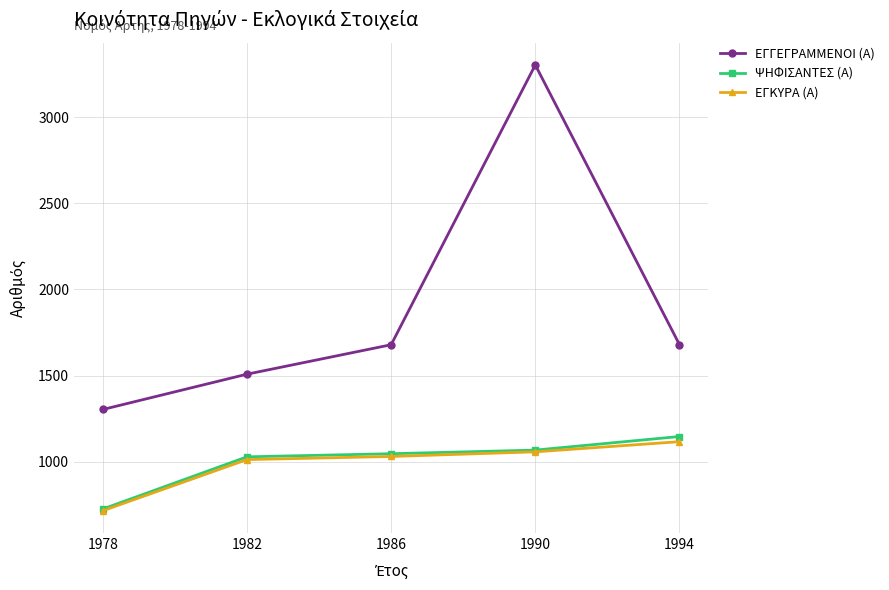

Which series changed the most between 1978 and 1994?

ΨΗΦΙΣΑΝΤΕΣ (Α)